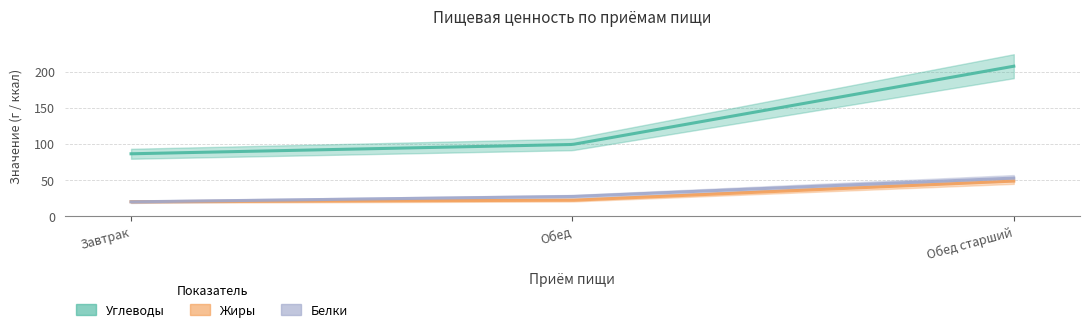

At which label is Белки closest to 36?

Обед